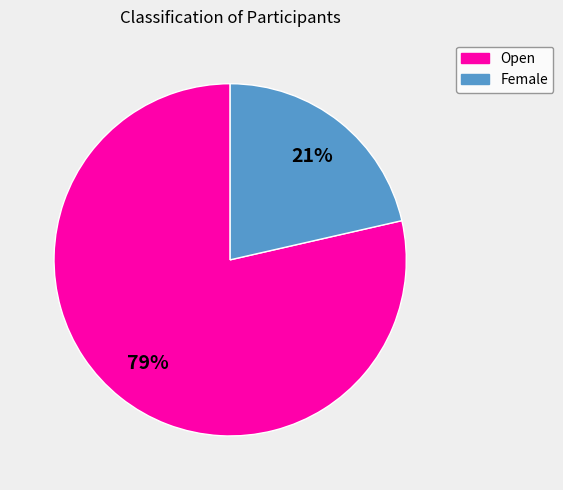

Do Open and Female together represent more than half of the pie?

Yes